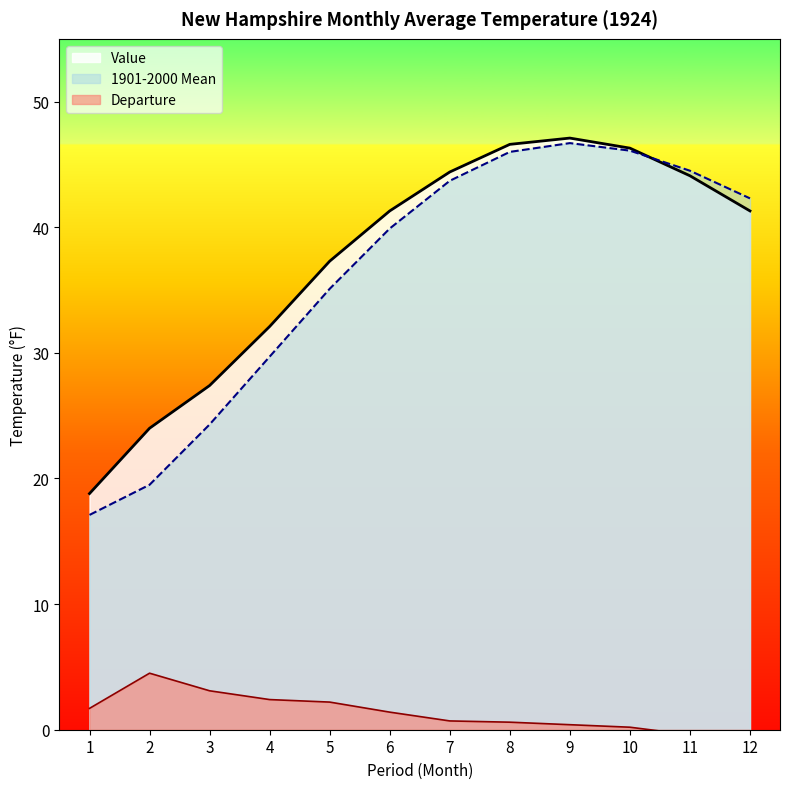

In Departure, how many points are higher than both neighbors (excluding endpoints)?

1